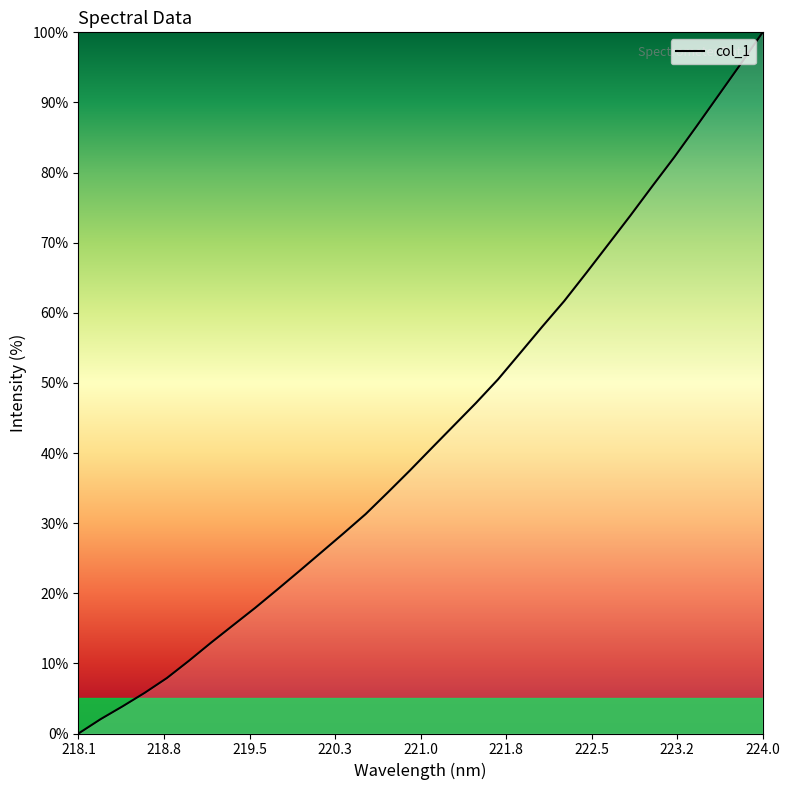

What is the difference between the maximum and minimum values?

100.0